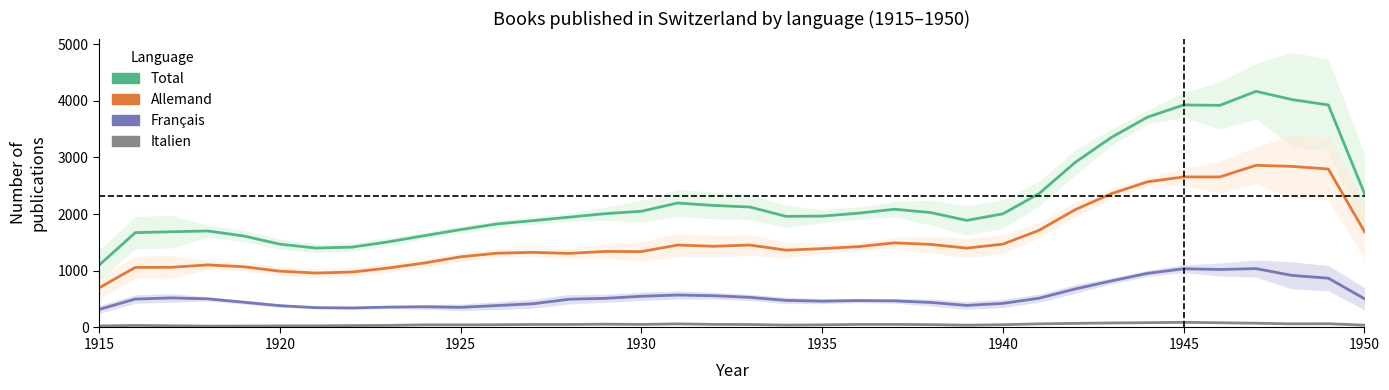

Which category has the lowest value in the Allemand series?

1915